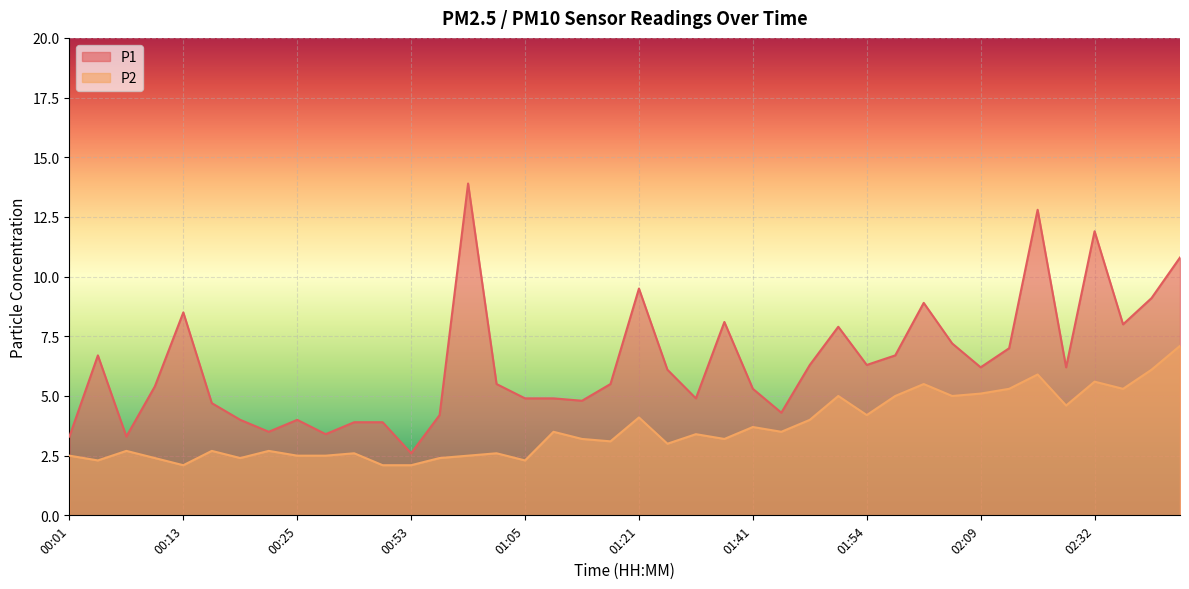

The value of P1 at 01:05 is 4.9. True or false?

True